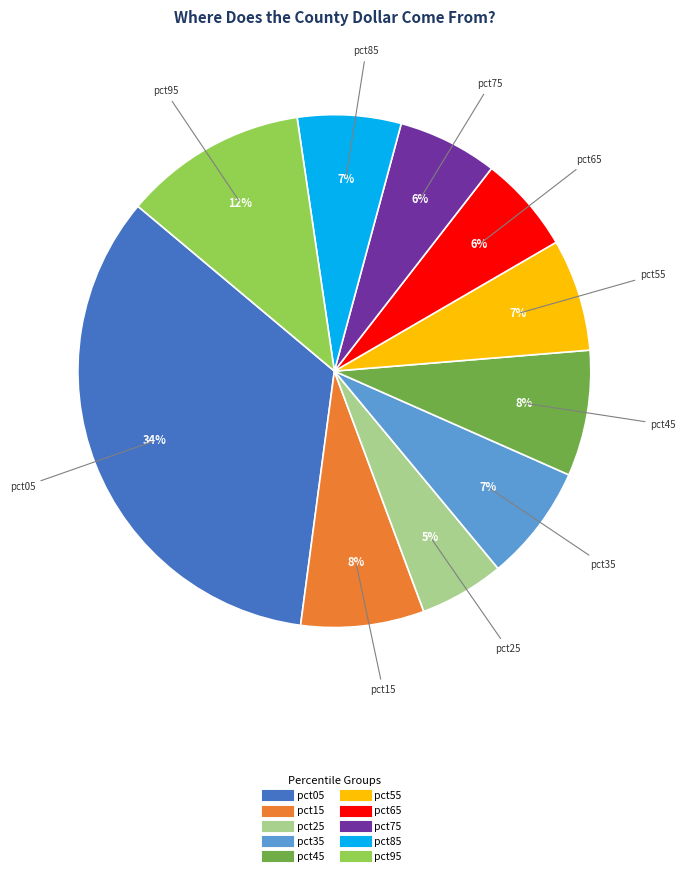

Does any single category account for the majority?

No